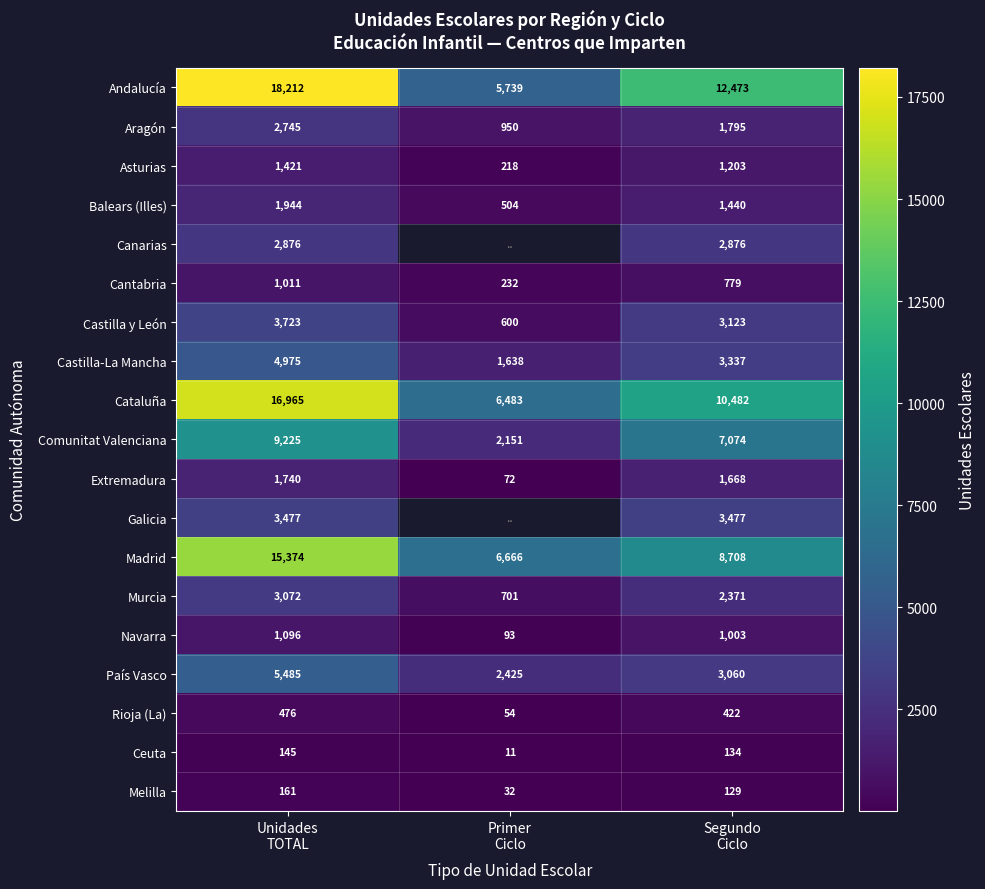

What is the difference between the maximum and minimum values in the Cataluña series?

10482.0